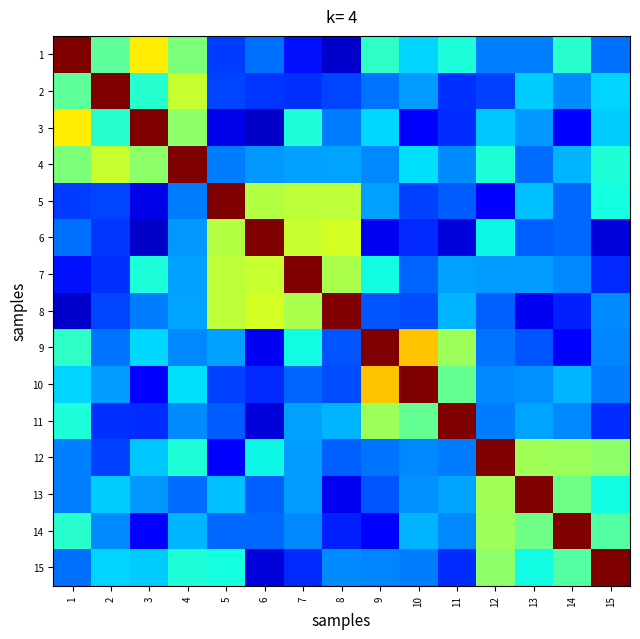

Which series has the largest total across all categories?

4